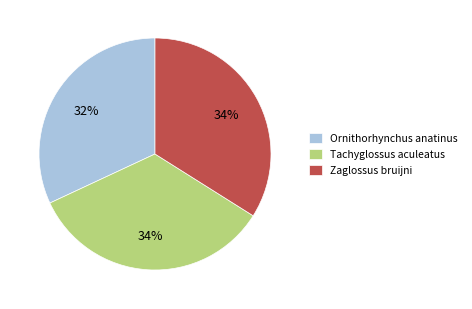

Is Tachyglossus aculeatus the majority of the pie?

No